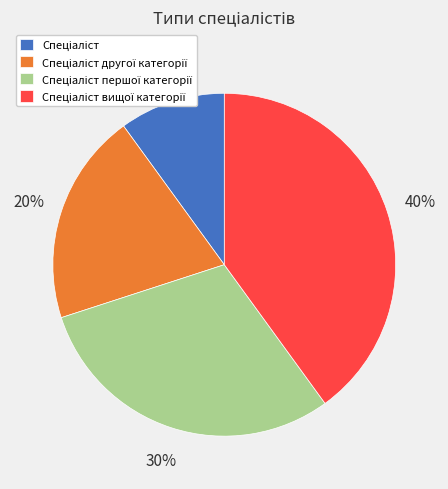

To the nearest percent, what is the difference between the largest and smallest slice percentages?

30%